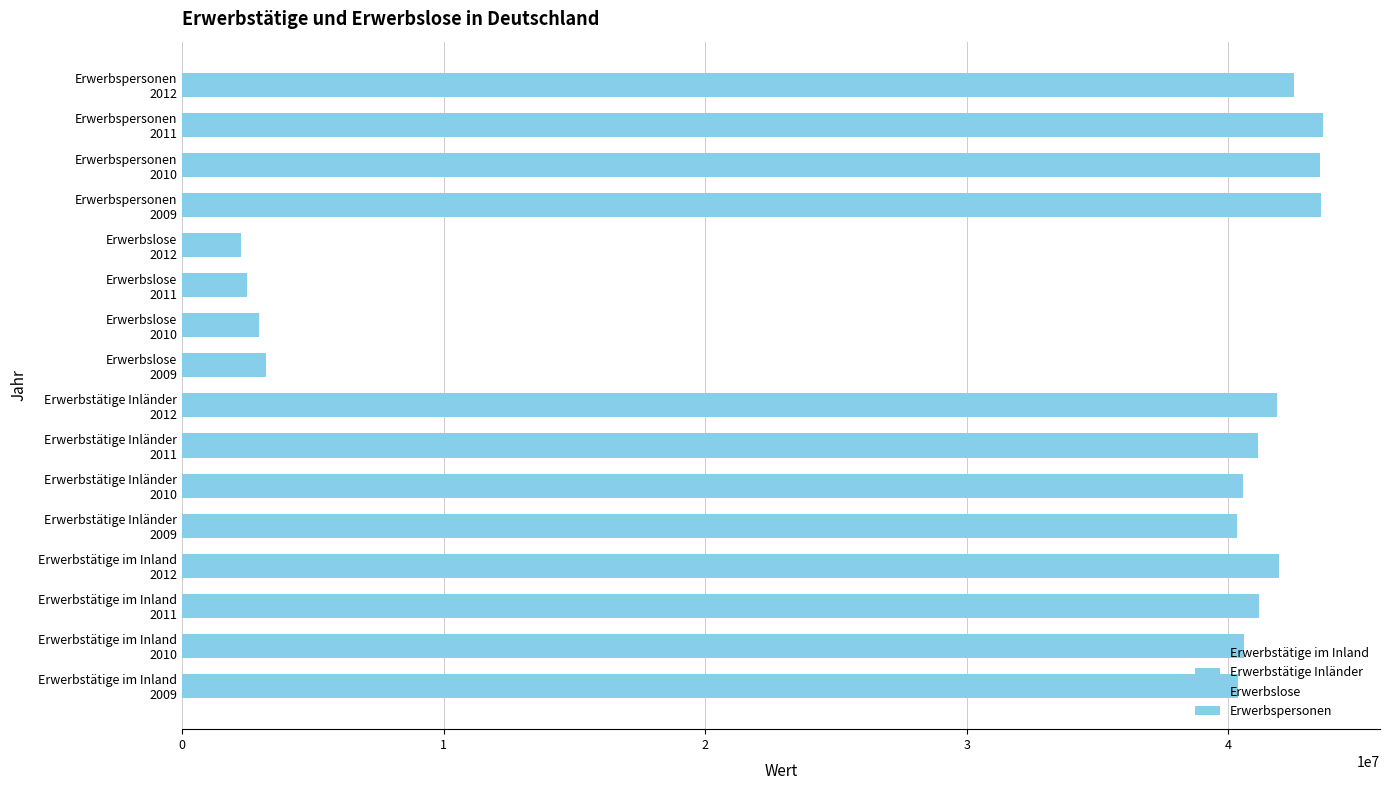

Which series has the largest total across all categories?

Erwerbspersonen